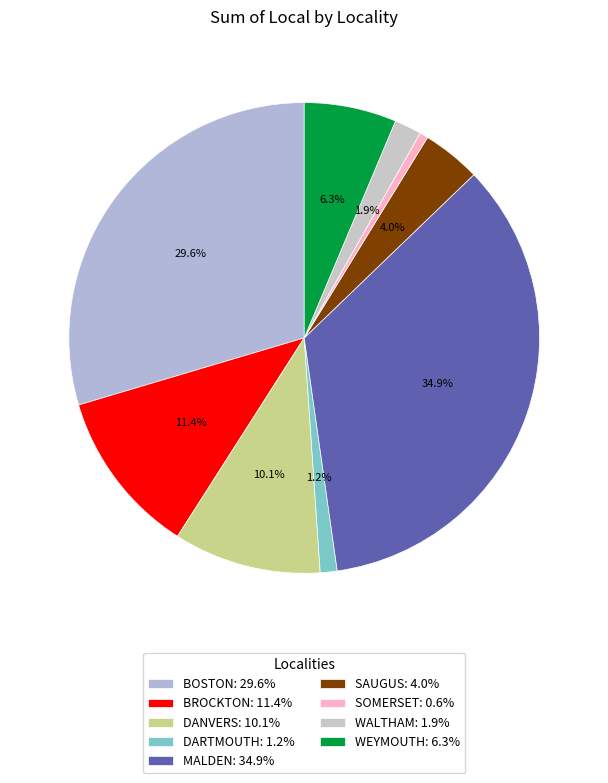

Count the number of slices in the pie.

9